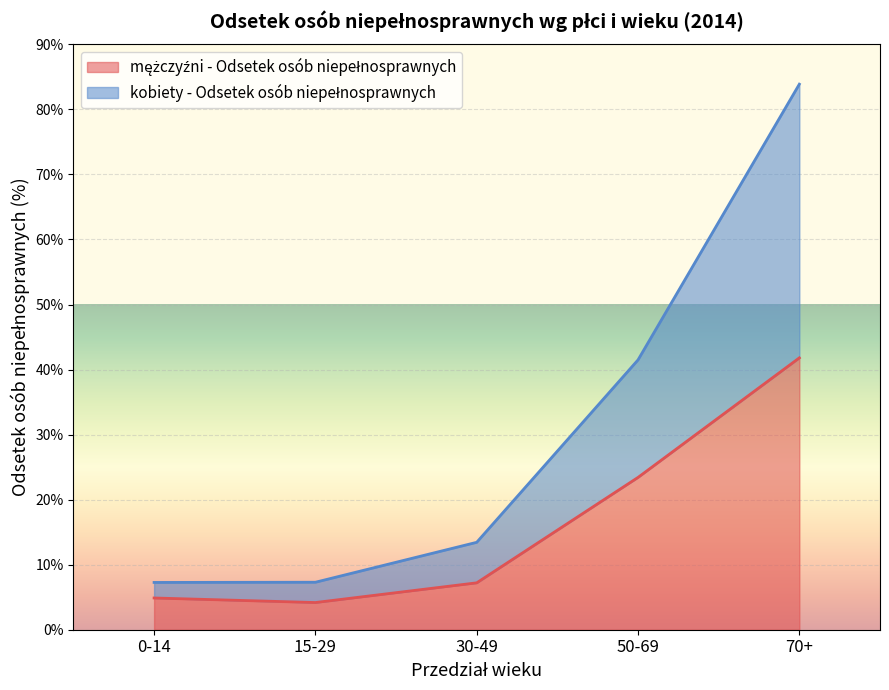

The mężczyźni - Odsetek osób niepełnosprawnych series shows 10.1 at 70+. True or false?

False